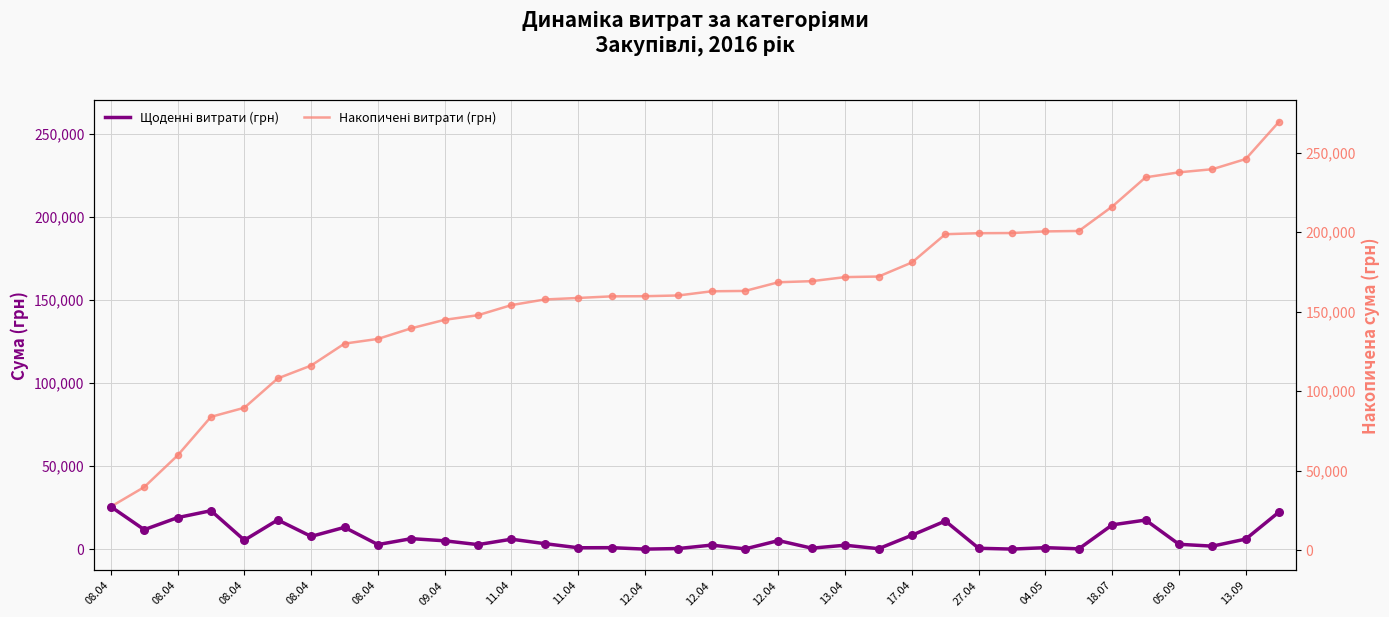

Which series reaches the maximum Y coordinate?

Накопичені витрати (грн)